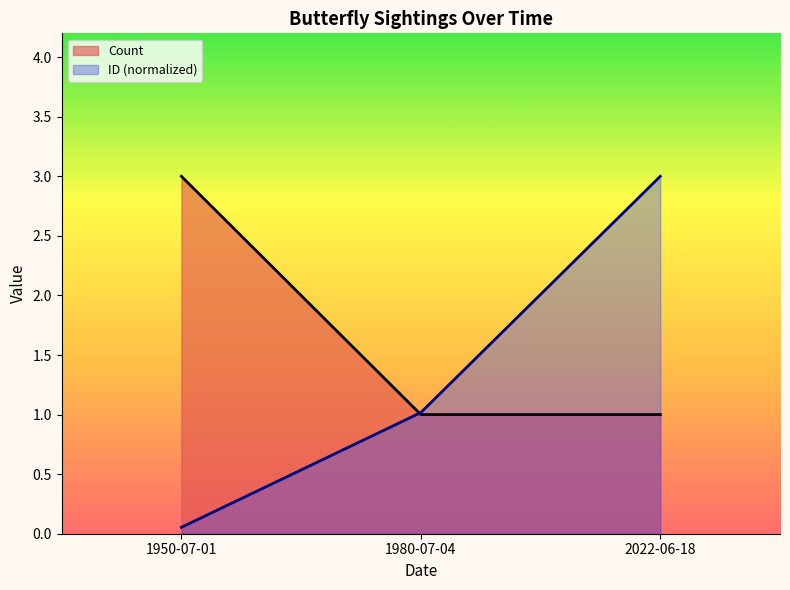

Which series has the largest total across all categories?

Count (line)